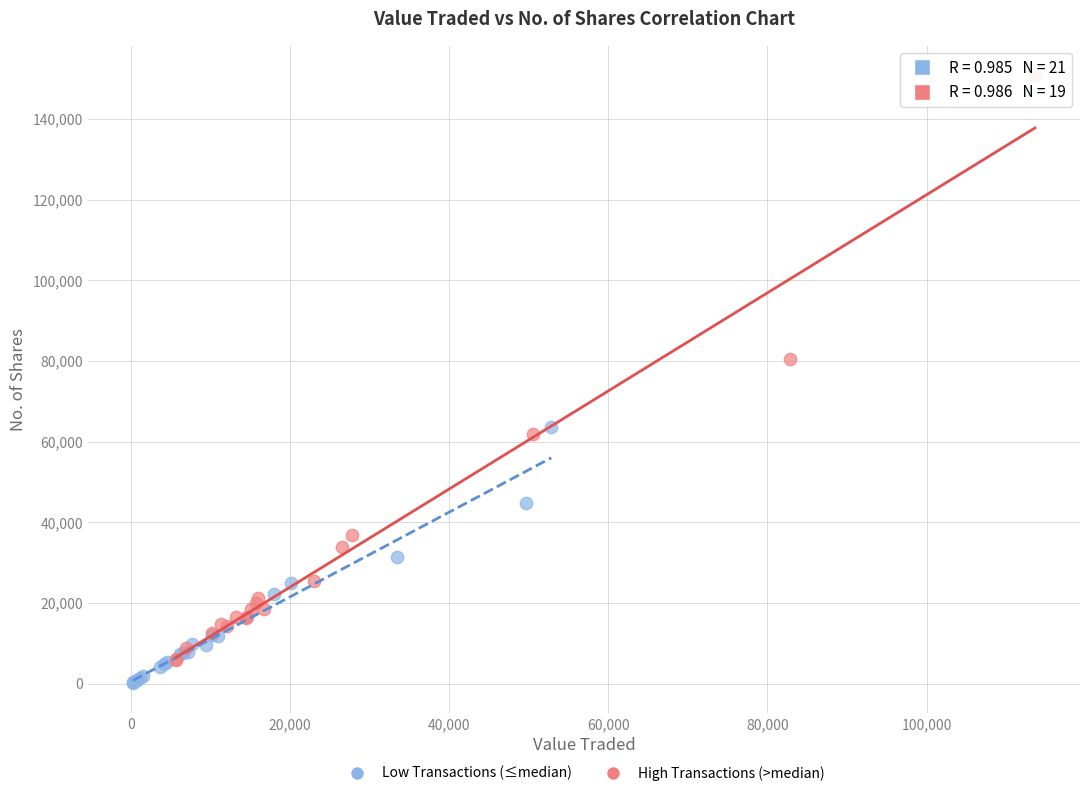

Which series has the largest Y range (max minus min)?

High Transactions (>median)